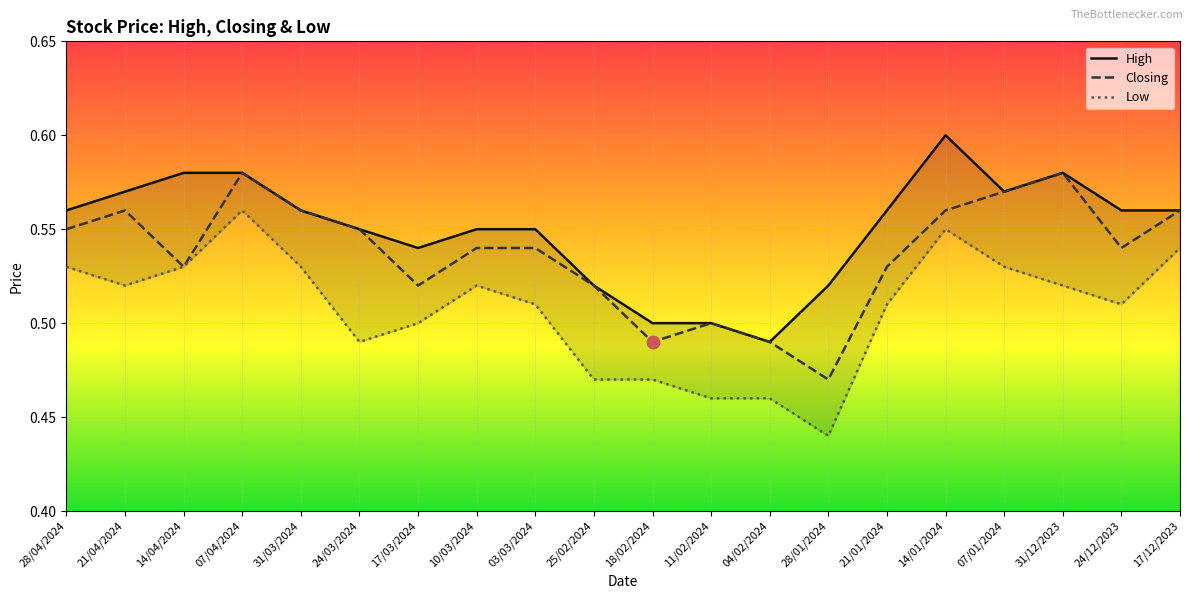

Which series has the largest total across all categories?

High